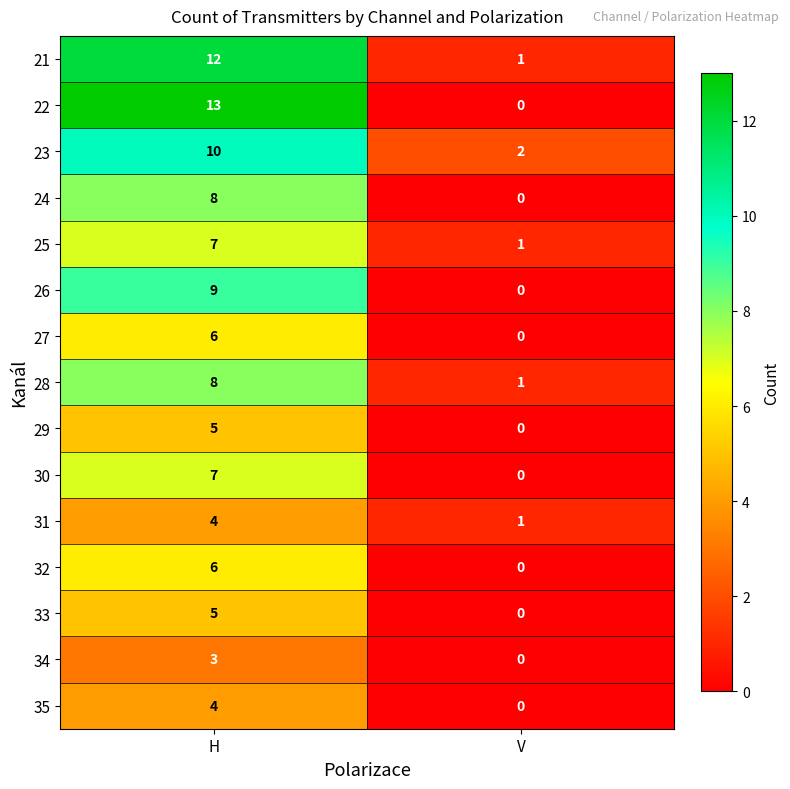

Is it true that 23 equals 18 at H?

False